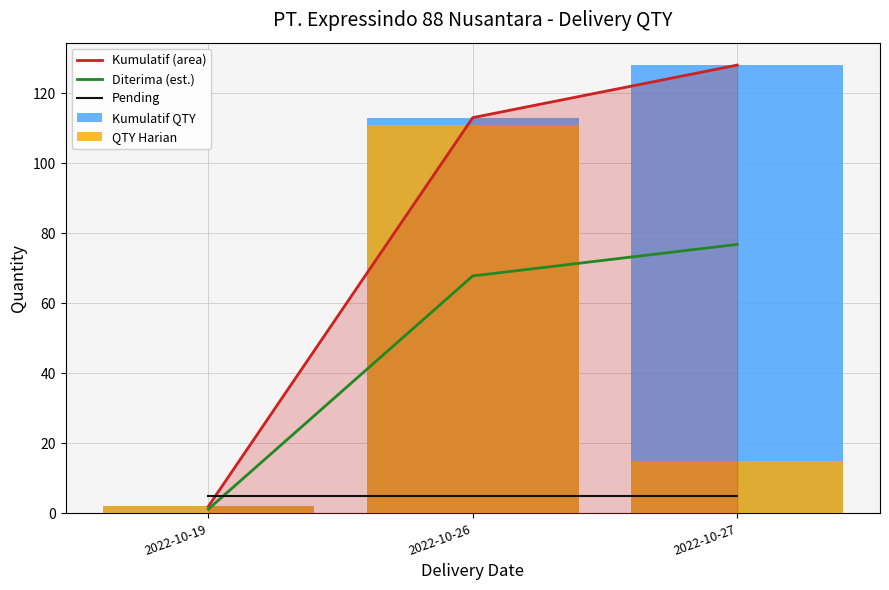

At how many categories does at least one series exceed 58?

2